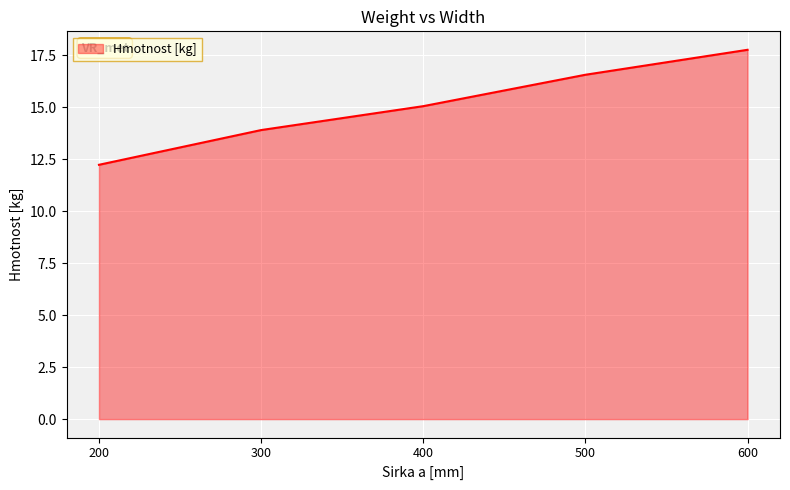

True or false: the data shows 9.0 at 400.

False